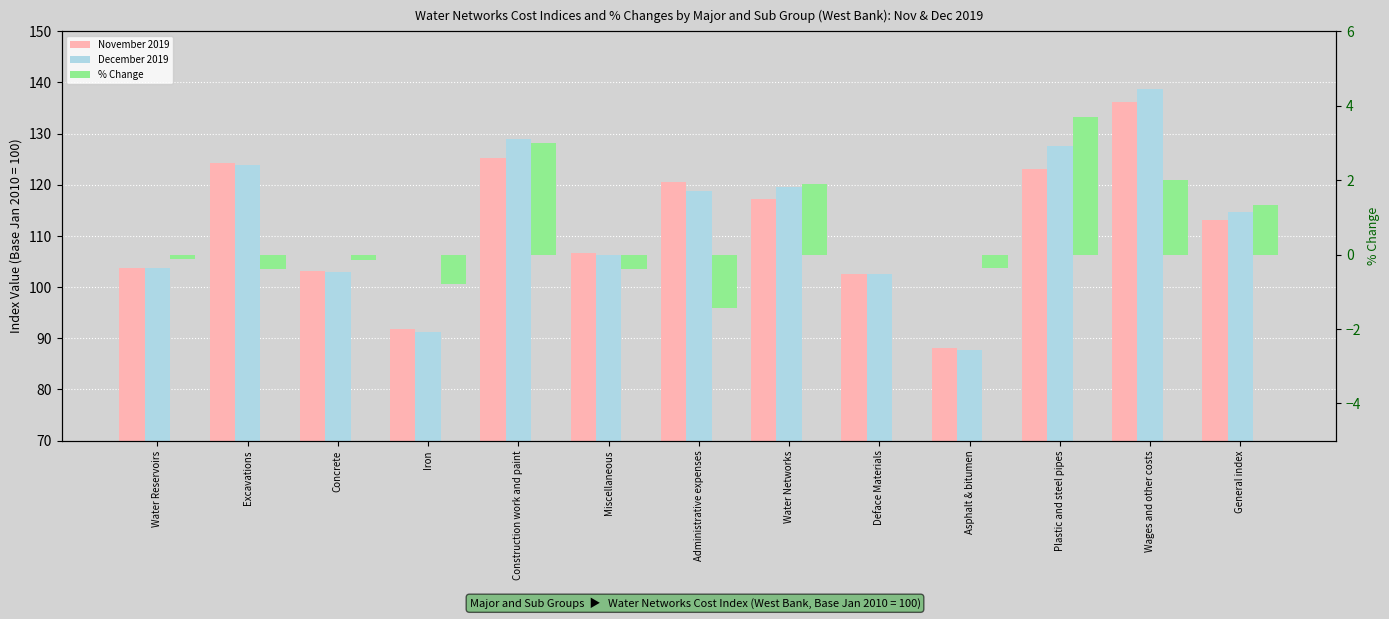

Which category has the highest value across all series?

Wages and other costs